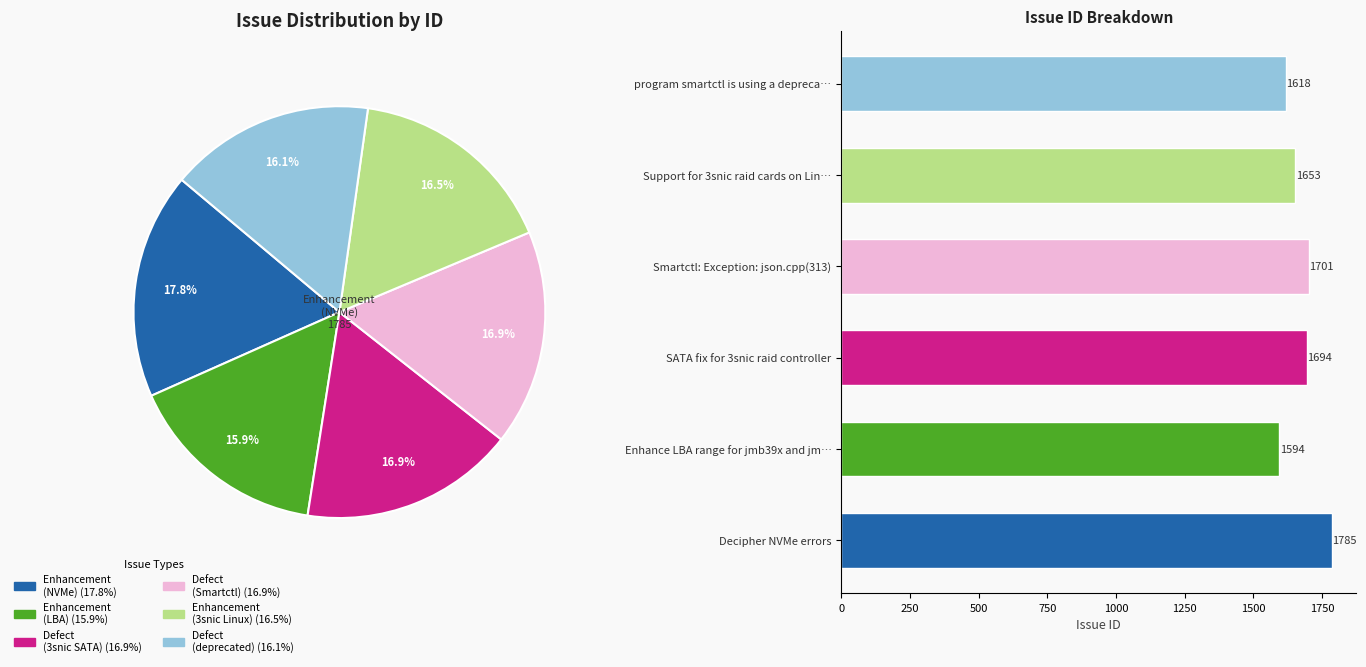

To the nearest percent, what percentage of the pie is program smartctl is using a depreca…?

16%